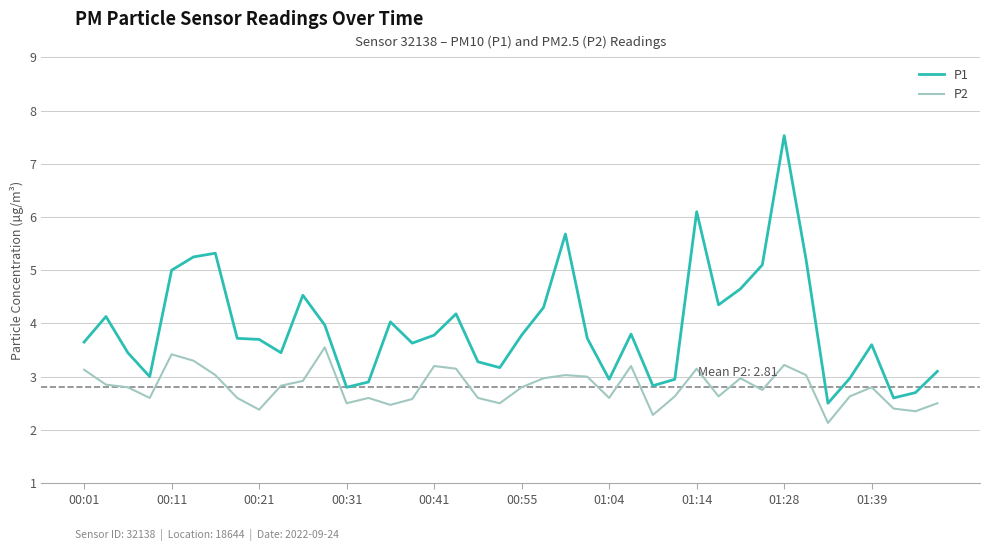

Which series has the largest total across all categories?

P1